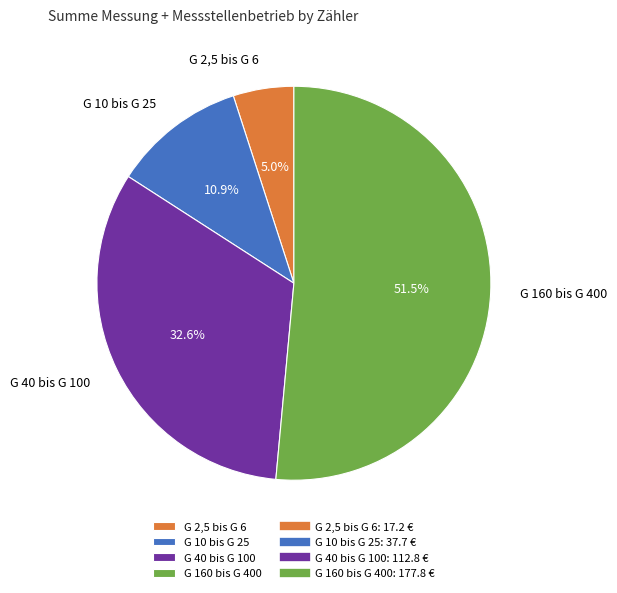

Is there any slice that represents more than half of the pie?

Yes